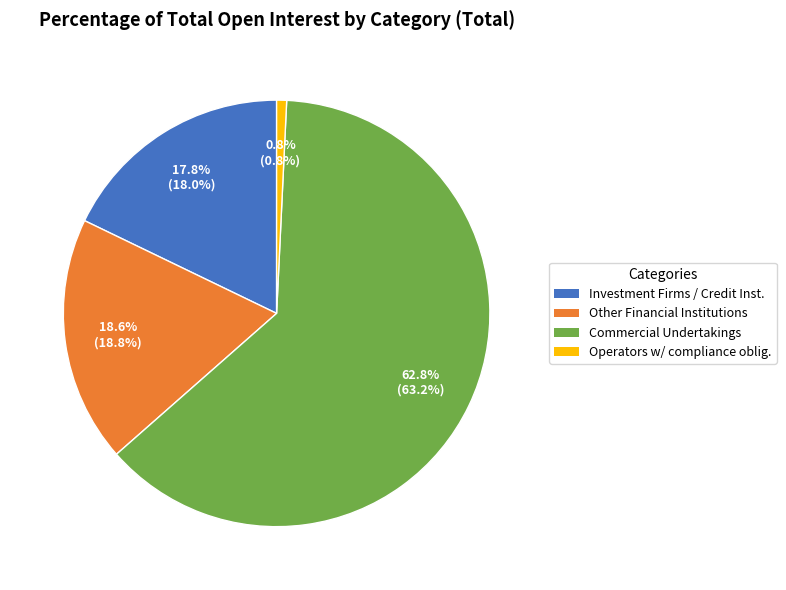

Is there any slice that represents more than half of the pie?

Yes